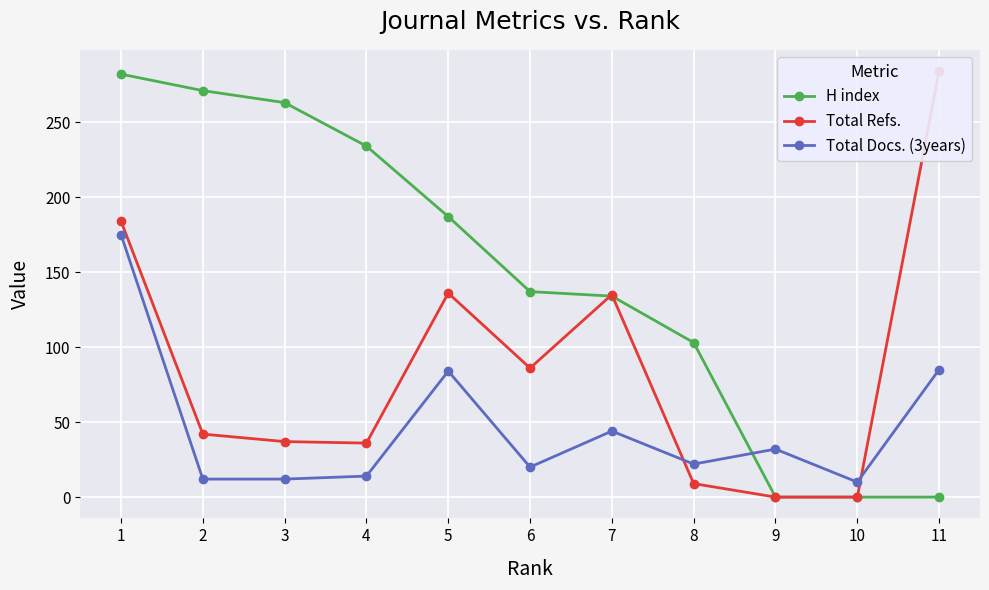

Is the value of Total Docs. (3years) at 7 greater than the value of H index at 4?

No